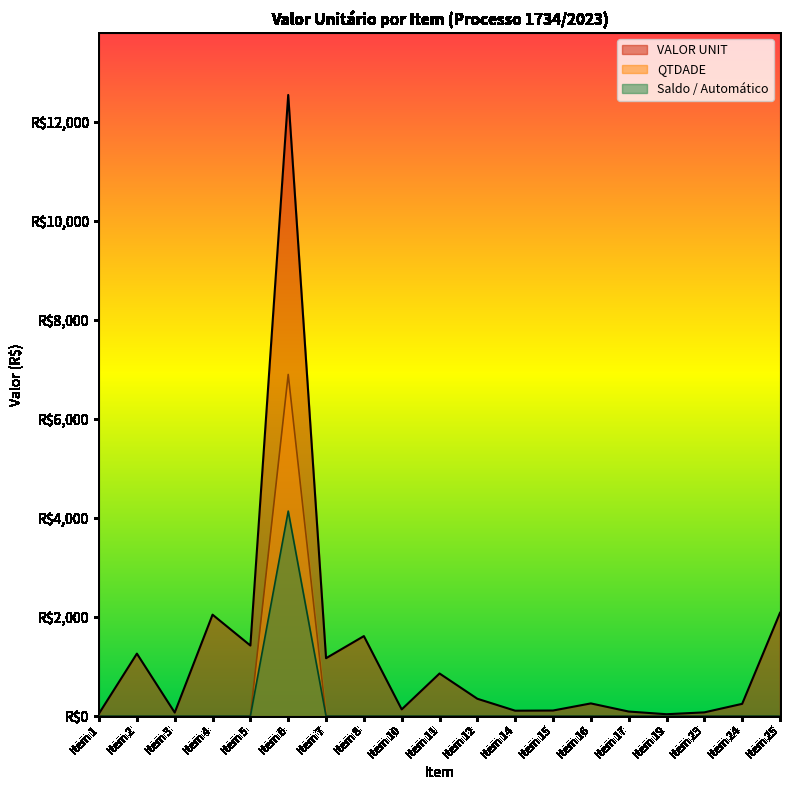

List the labels in order of QTDADE value, largest first.

Item 6, Item 1, Item 2, Item 3, Item 4, Item 5, Item 7, Item 8, Item 10, Item 11, Item 12, Item 14, Item 15, Item 16, Item 17, Item 19, Item 23, Item 24, Item 25